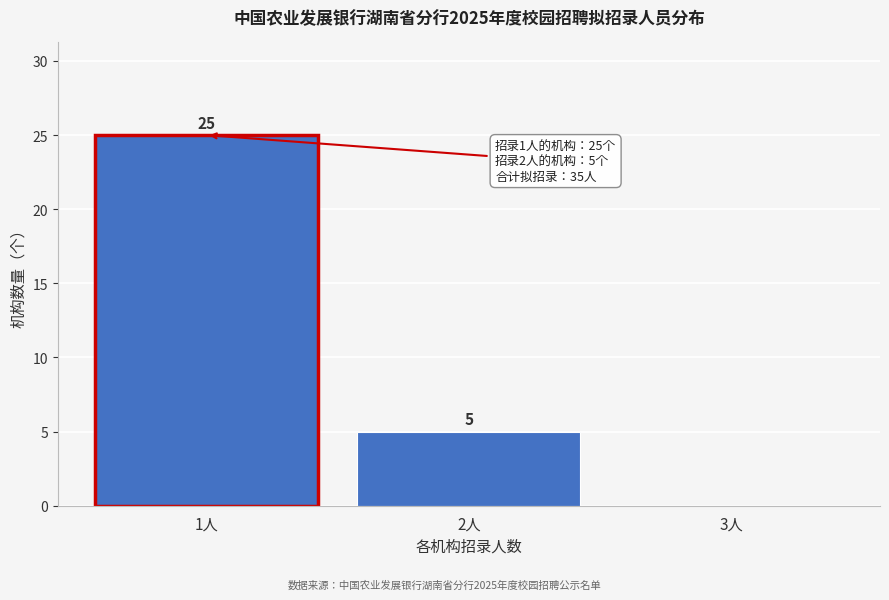

Reading left to right, what are all the values shown in this chart?

1人=25	2人=5	3人=0